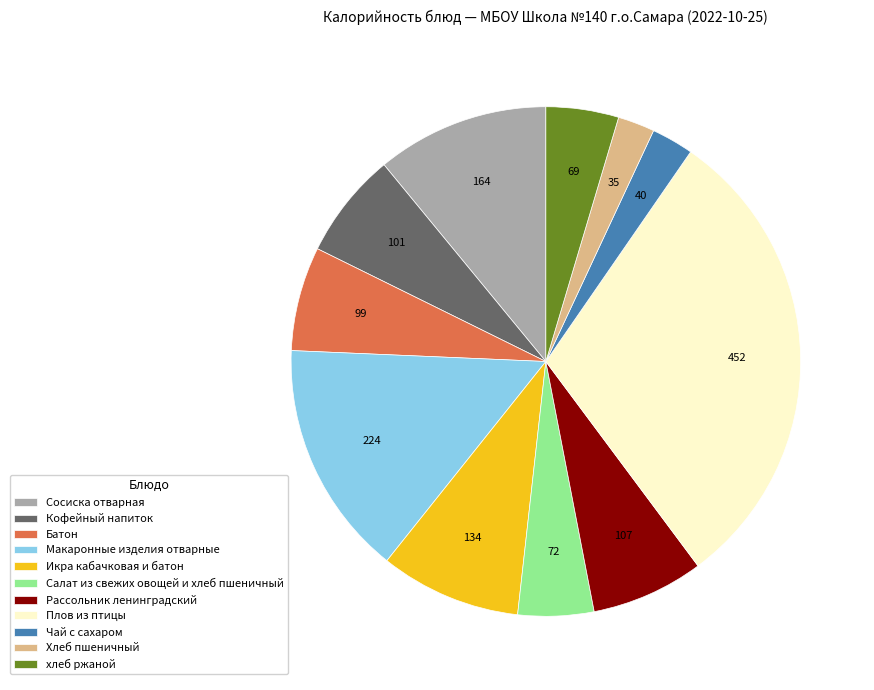

Which category has the biggest portion of the pie?

Плов из птицы